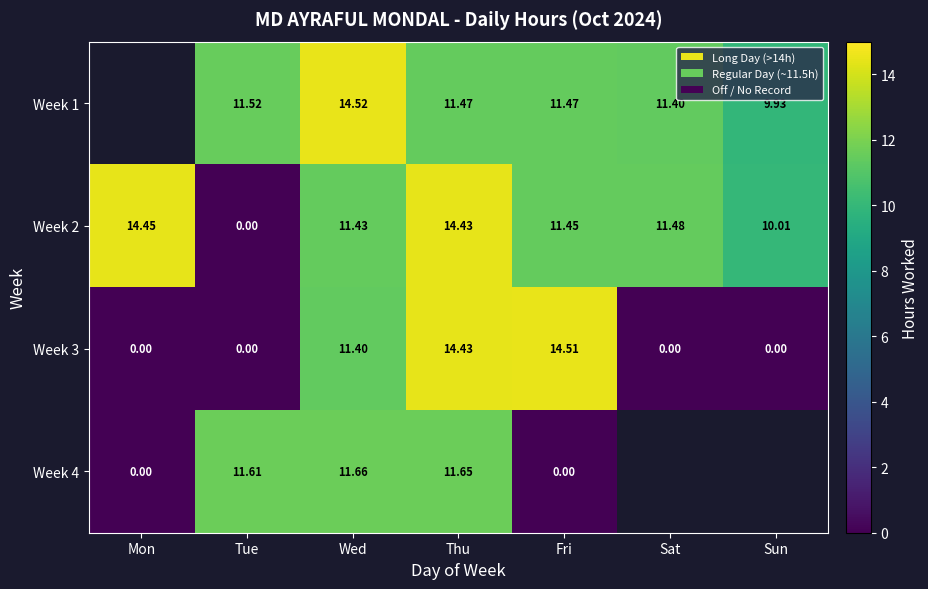

At which category is the sum across all series the highest?

Thu